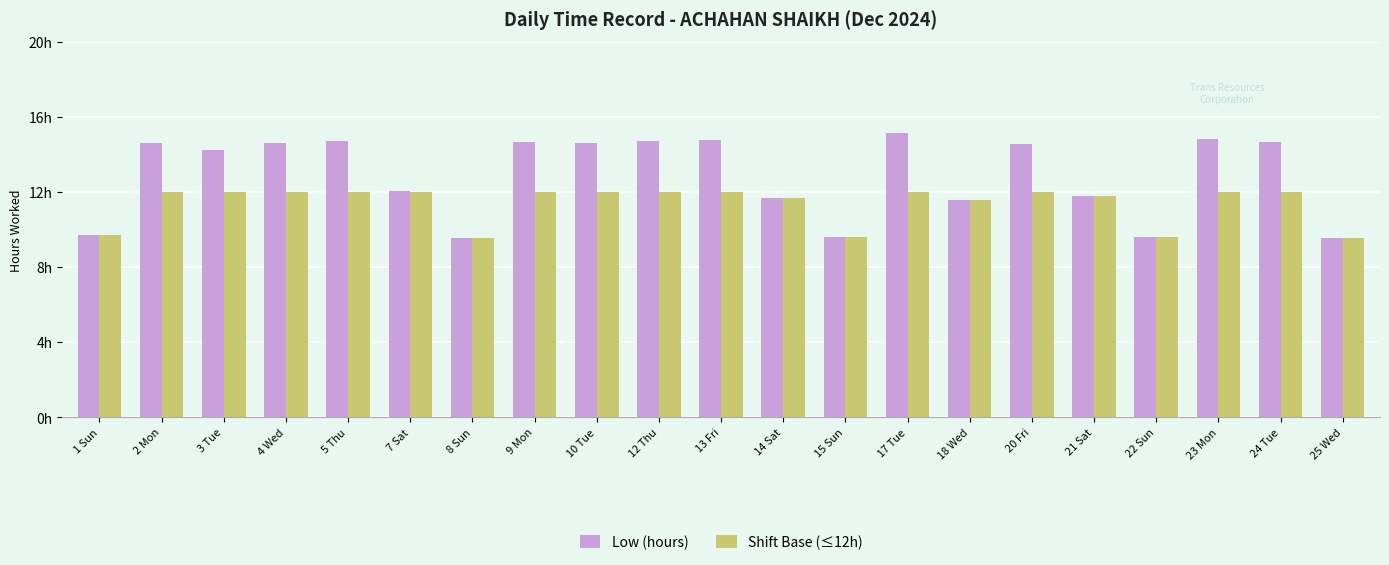

Reading left to right, what are all the values shown in this chart?

Low (hours): 1 Sun=9.7	2 Mon=14.6	3 Tue=14.2	4 Wed=14.6	5 Thu=14.7	7 Sat=12.1	8 Sun=9.6	9 Mon=14.7	10 Tue=14.6	12 Thu=14.7	13 Fri=14.8	14 Sat=11.7	15 Sun=9.6	17 Tue=15.1	18 Wed=11.6	20 Fri=14.6	21 Sat=11.8	22 Sun=9.6	23 Mon=14.8	24 Tue=14.7	25 Wed=9.5
Shift Base (≤12h): 1 Sun=9.7	2 Mon=12.0	3 Tue=12.0	4 Wed=12.0	5 Thu=12.0	7 Sat=12.0	8 Sun=9.6	9 Mon=12.0	10 Tue=12.0	12 Thu=12.0	13 Fri=12.0	14 Sat=11.7	15 Sun=9.6	17 Tue=12.0	18 Wed=11.6	20 Fri=12.0	21 Sat=11.8	22 Sun=9.6	23 Mon=12.0	24 Tue=12.0	25 Wed=9.5